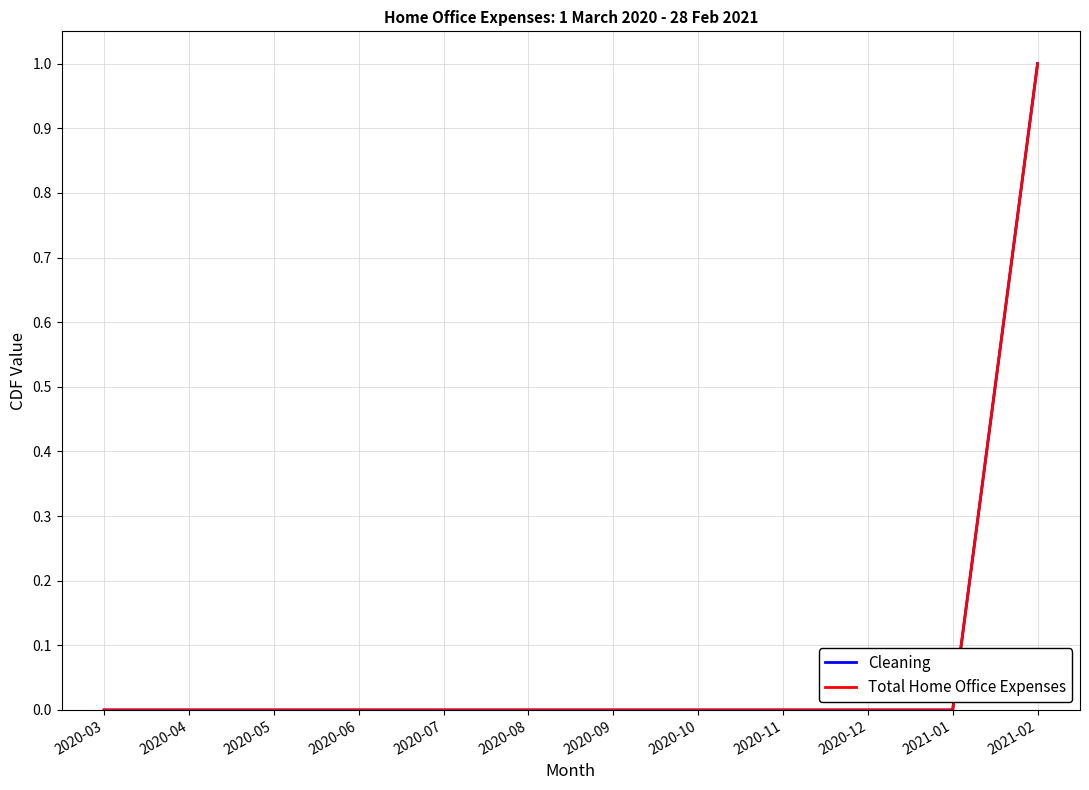

List the labels in order of Total Home Office Expenses value, largest first.

2021-02, 2020-03, 2020-04, 2020-05, 2020-06, 2020-07, 2020-08, 2020-09, 2020-10, 2020-11, 2020-12, 2021-01